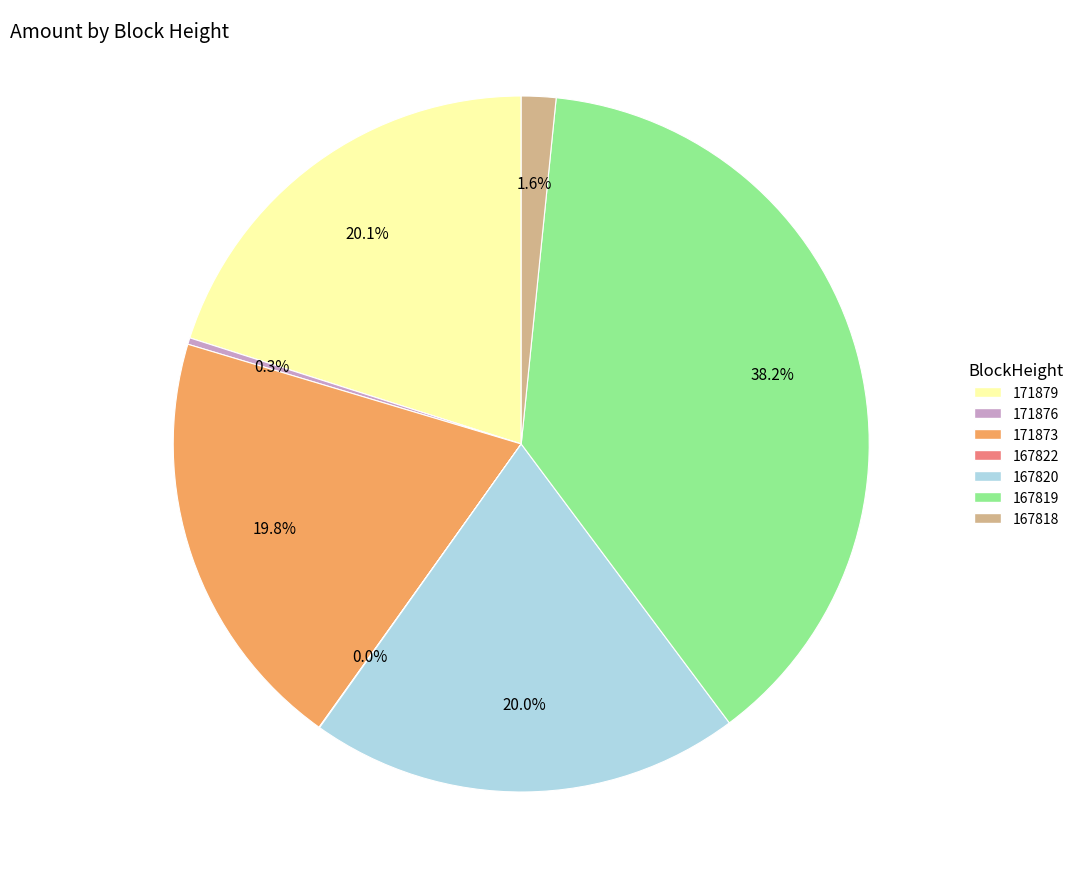

To the nearest percent, what is the combined percentage of 167818 and 167819?

40%